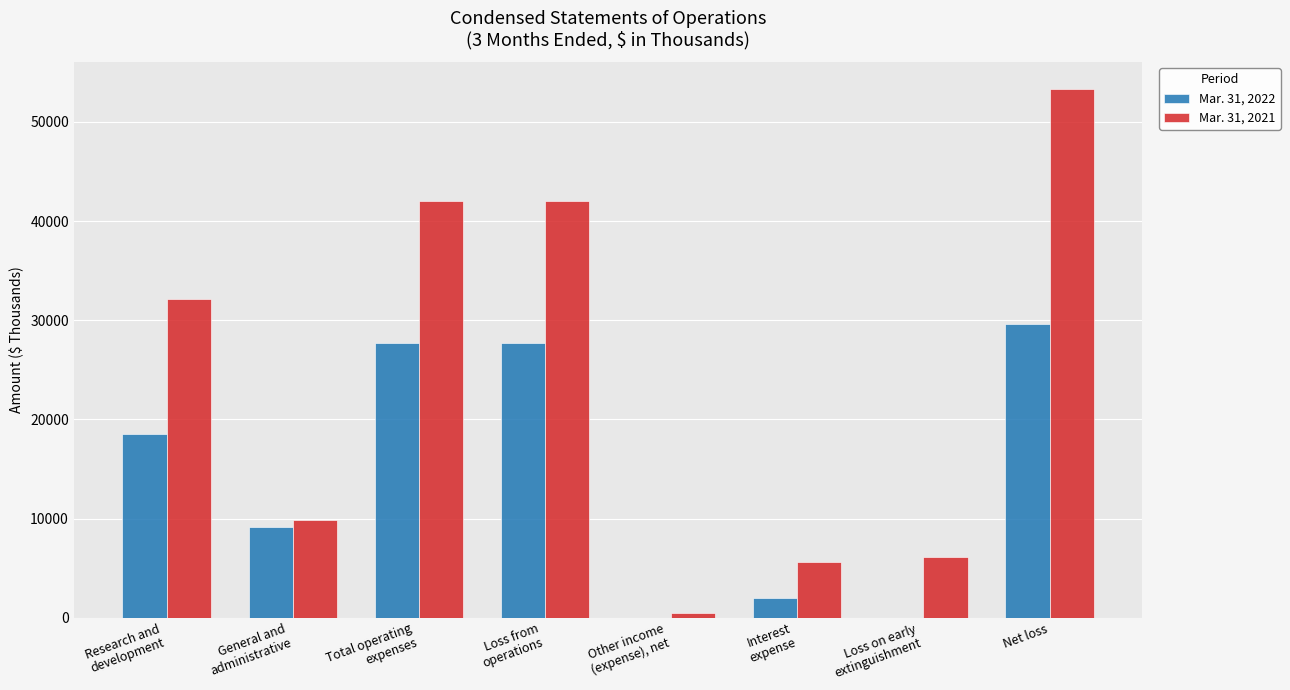

At which label is Mar. 31, 2021 closest to 26903?

Research and
development